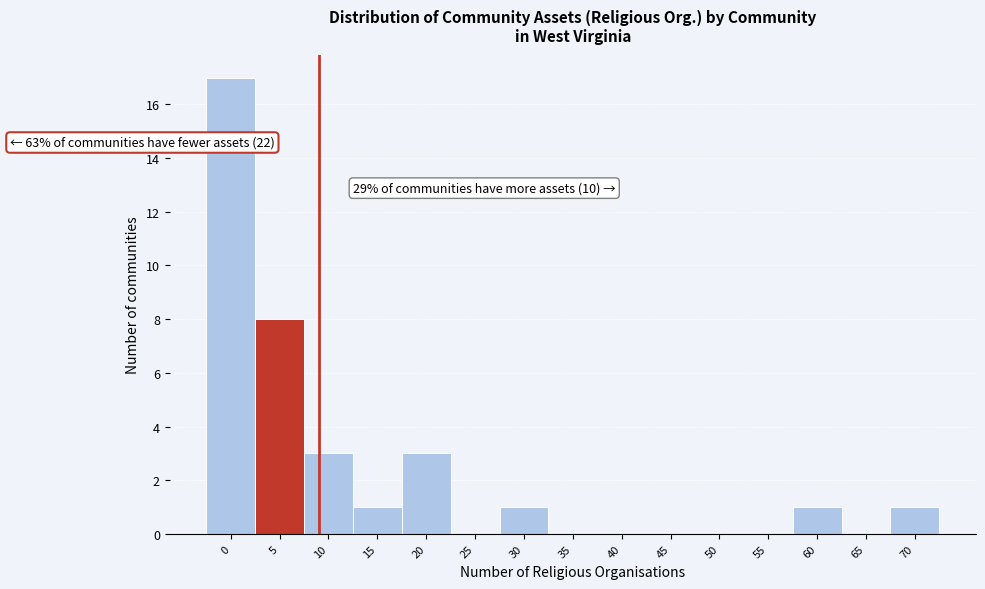

Reading left to right, list all the values displayed in this chart.

0=17	5=8	10=3	15=1	20=3	25=0	30=1	35=0	40=0	45=0	50=0	55=0	60=1	65=0	70=1